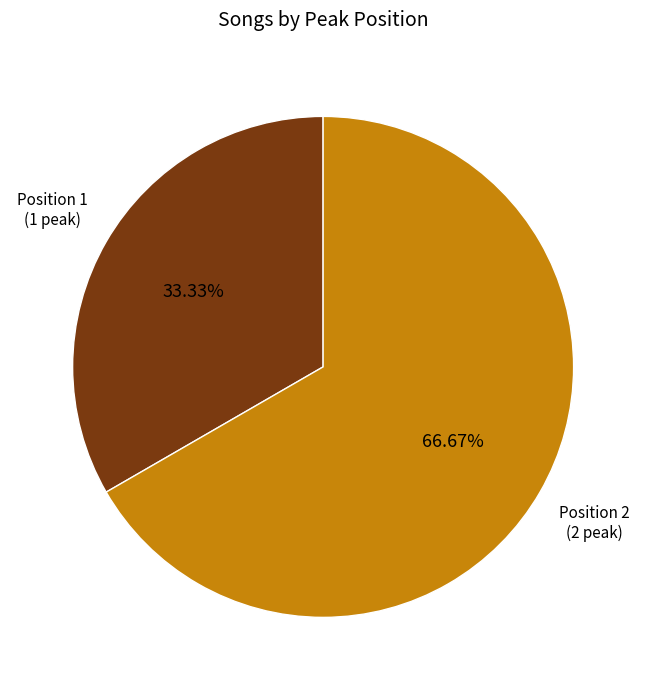

Is there any slice that represents more than half of the pie?

Yes